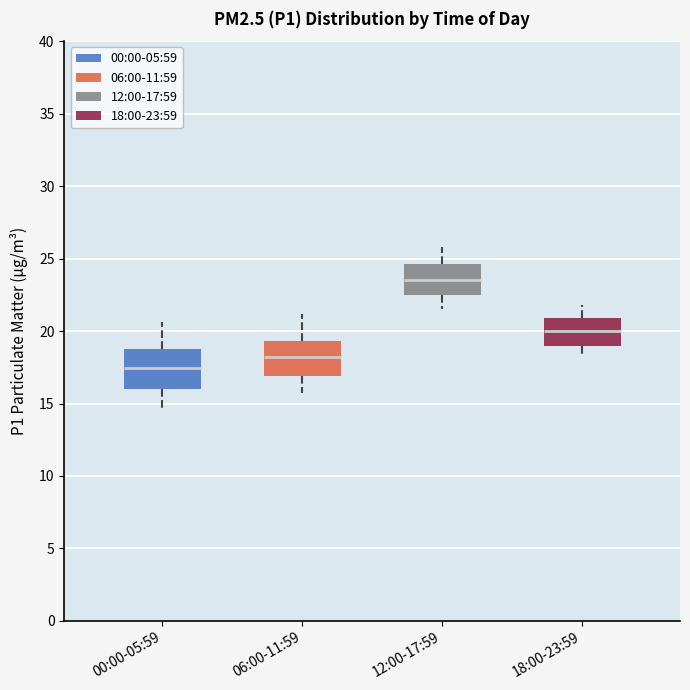

Reading left to right, transcribe this box plot: for each box, give where its median line is, the range the box spans, and where its two whiskers end, as read against the y-axis. The values are not printed on the chart, so give them approximately, as read against the axis.

00:00-05:59: median 17.5, box 16.0 to 19.0, whiskers 14.5 to 20.5
06:00-11:59: median 18.0, box 17.0 to 19.5, whiskers 15.5 to 21.0
12:00-17:59: median 23.5, box 22.5 to 24.5, whiskers 21.5 to 26.0
18:00-23:59: median 20.0, box 19.0 to 21.0, whiskers 18.0 to 22.0